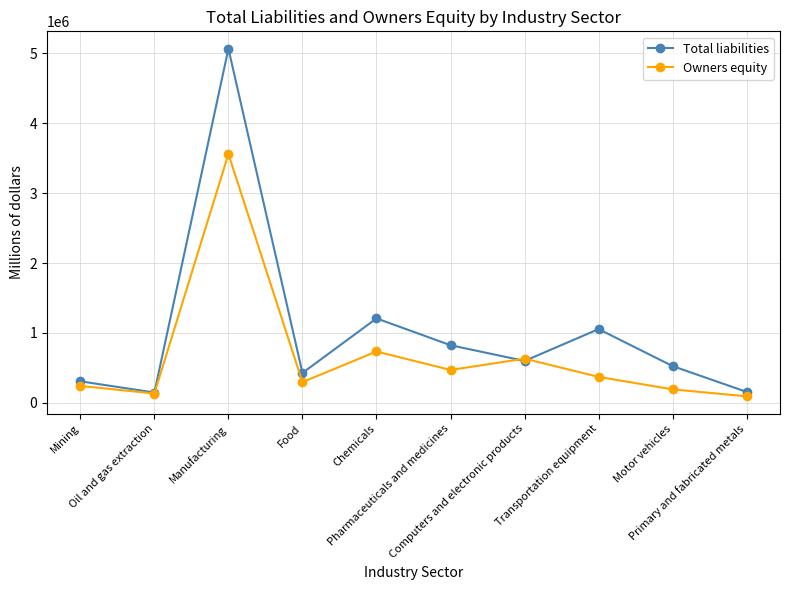

What are all the series names shown in the legend?

Total liabilities, Owners equity